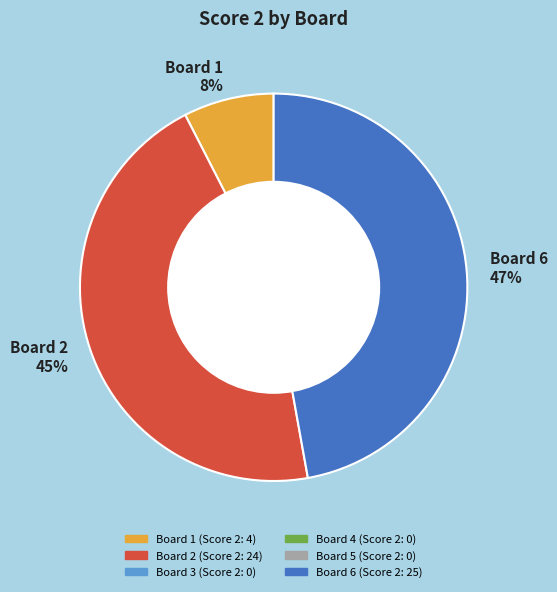

Do Board 6 47% and Board 1 8% together represent more than half of the pie?

Yes